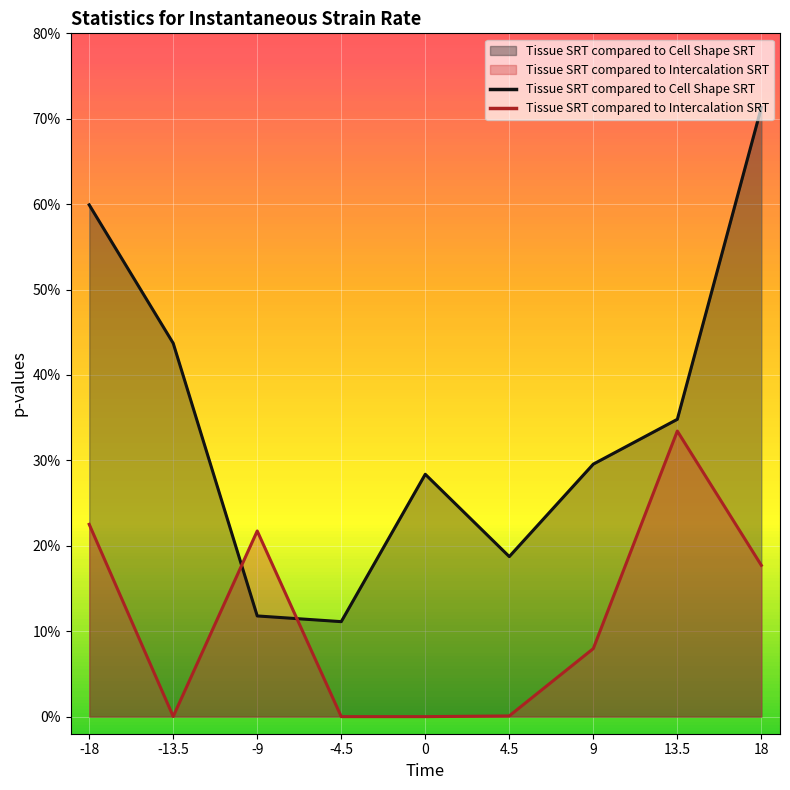

What is the sum of the Tissue SRT compared to Cell Shape SRT values at -9 and 18?

0.8